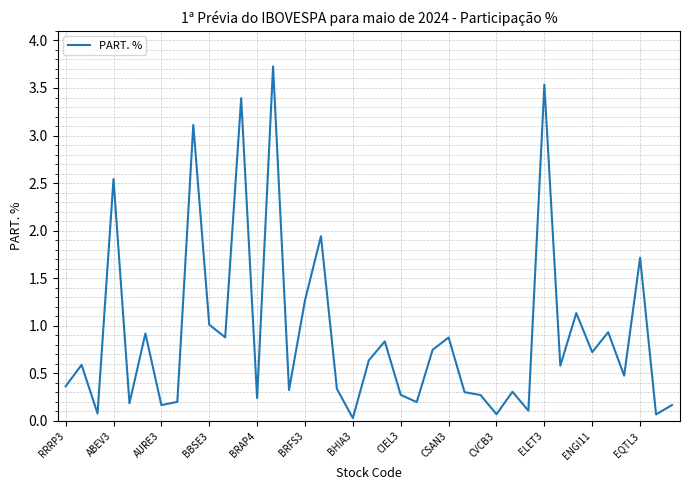

What is the difference between the maximum and second lowest values?

3.7